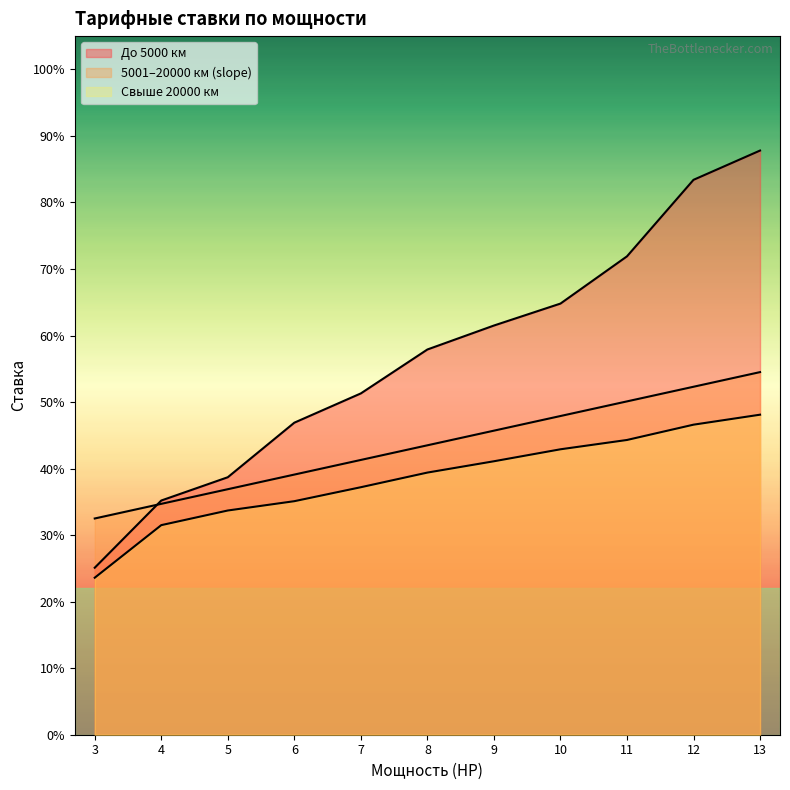

What position from the right is 7 HP?

7